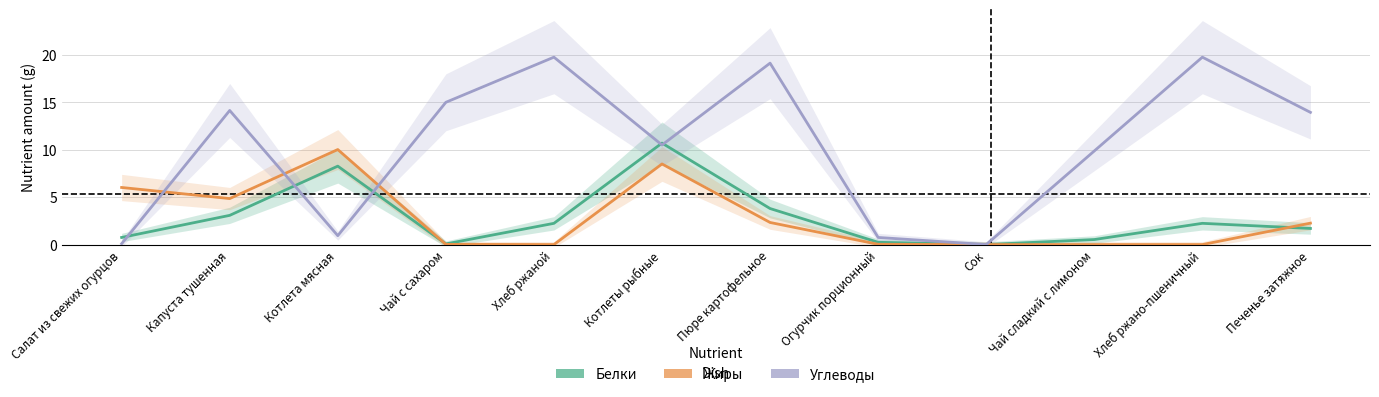

True or false: Жиры has a value of -6.2 at Хлеб ржано-пшеничный.

False